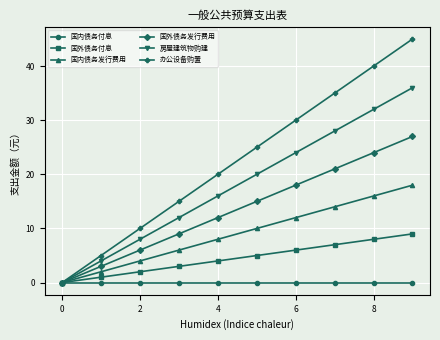

True or false: 国外债务付息 has more than 2 points higher than both neighbors.

False